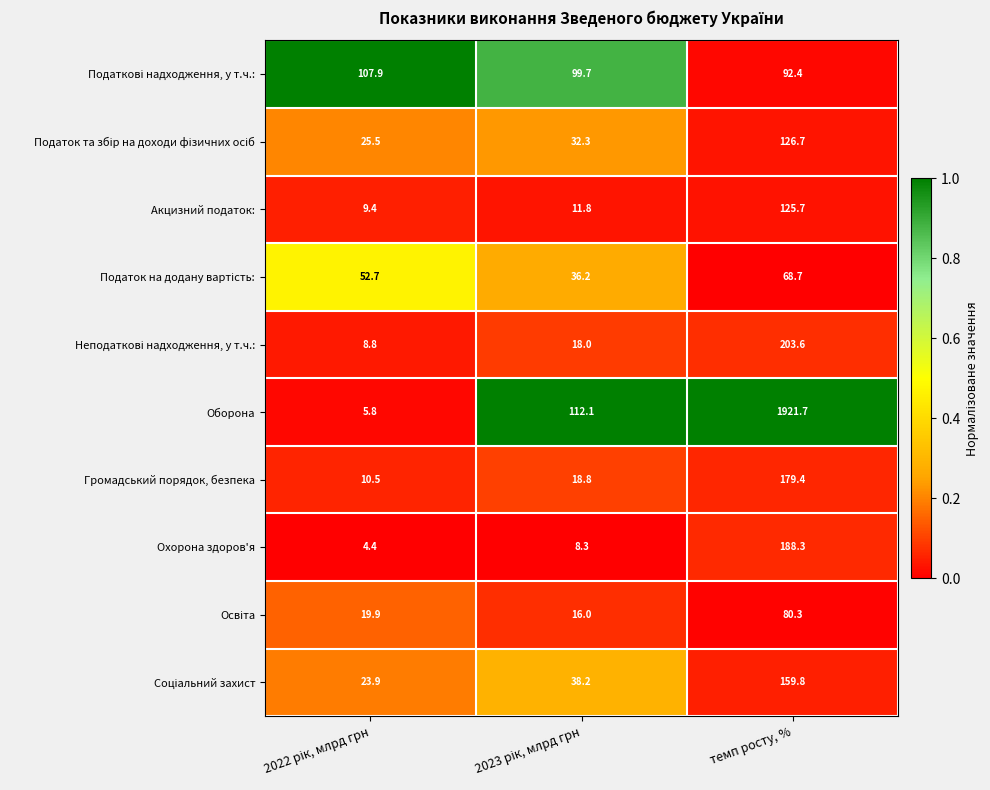

What is the total value across all series at темп росту, %?

3146.6